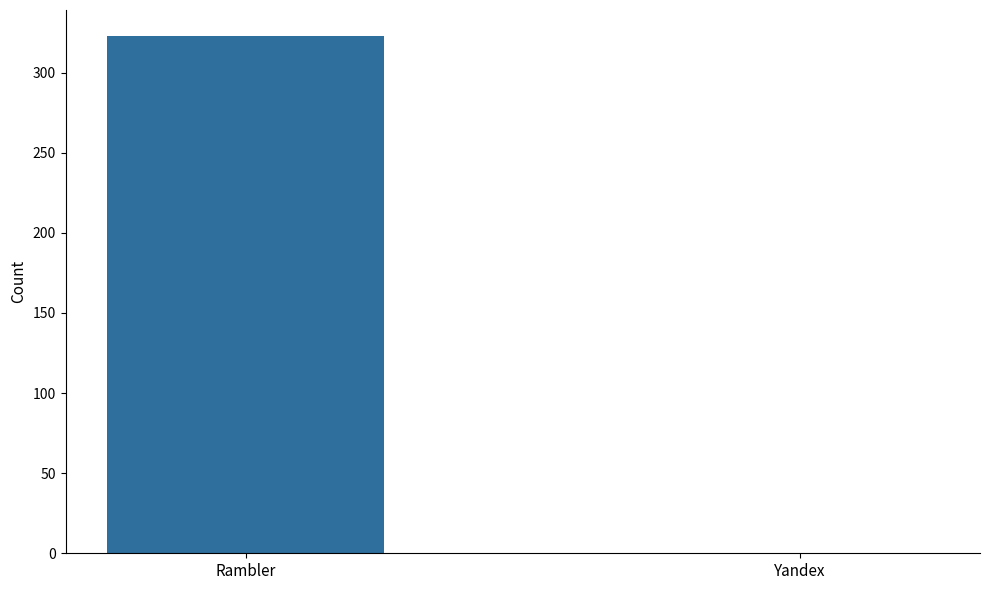

Reading left to right, what are all the values shown in this chart?

Rambler=323	Yandex=0